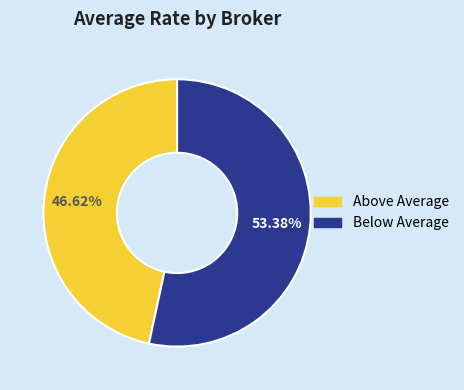

Is there a majority slice in this chart?

Yes